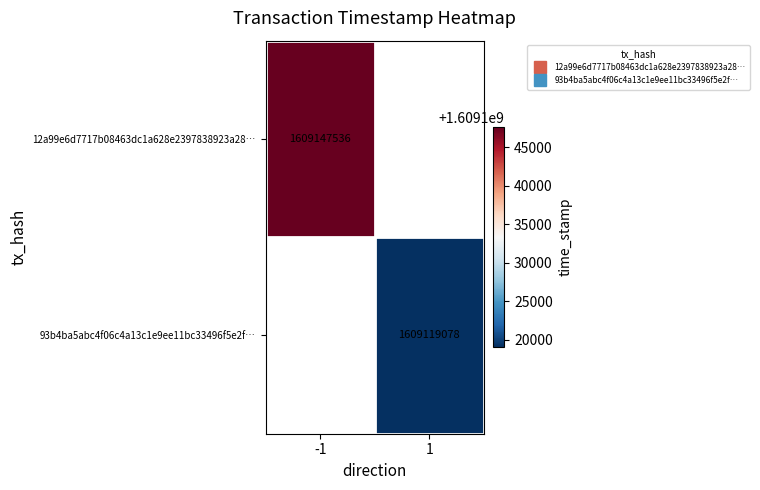

Between 1 and -1, which is larger?

-1